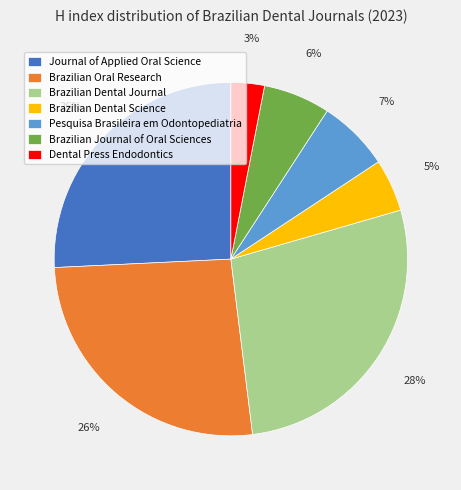

Do Dental Press Endodontics and Brazilian Dental Science together represent more than half of the pie?

No